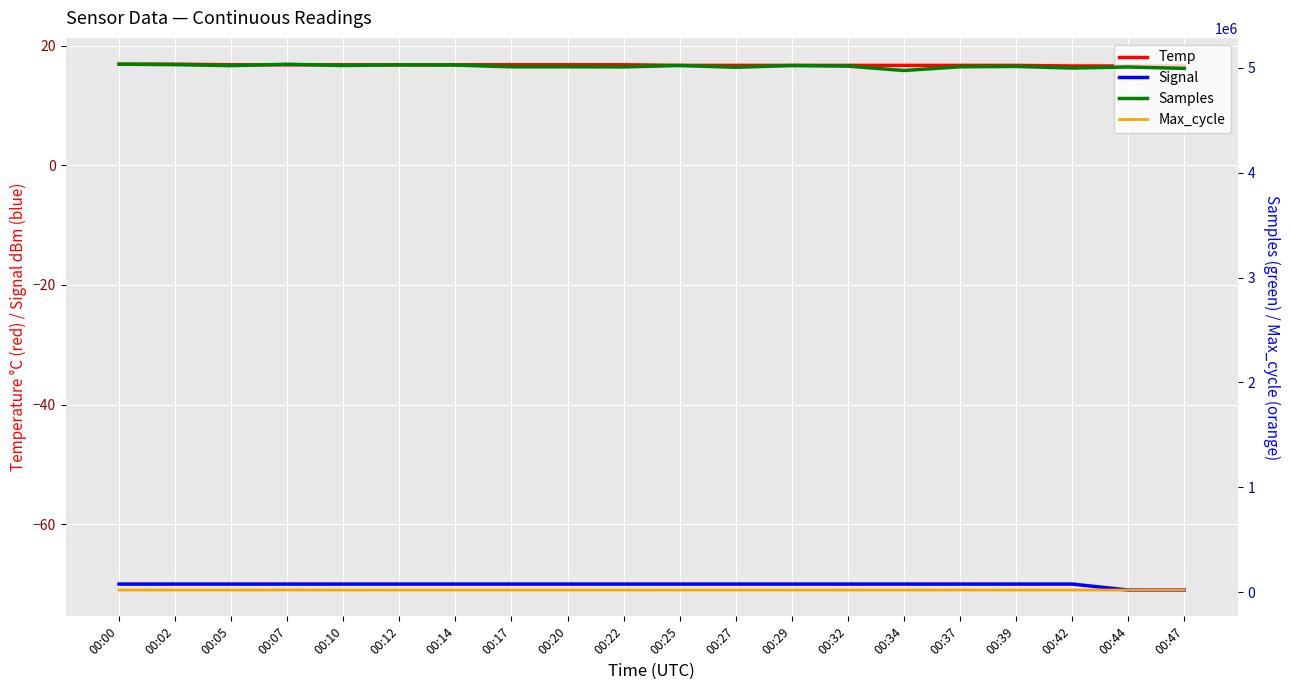

True or false: Temp and Max_cycle intersect in this chart.

False